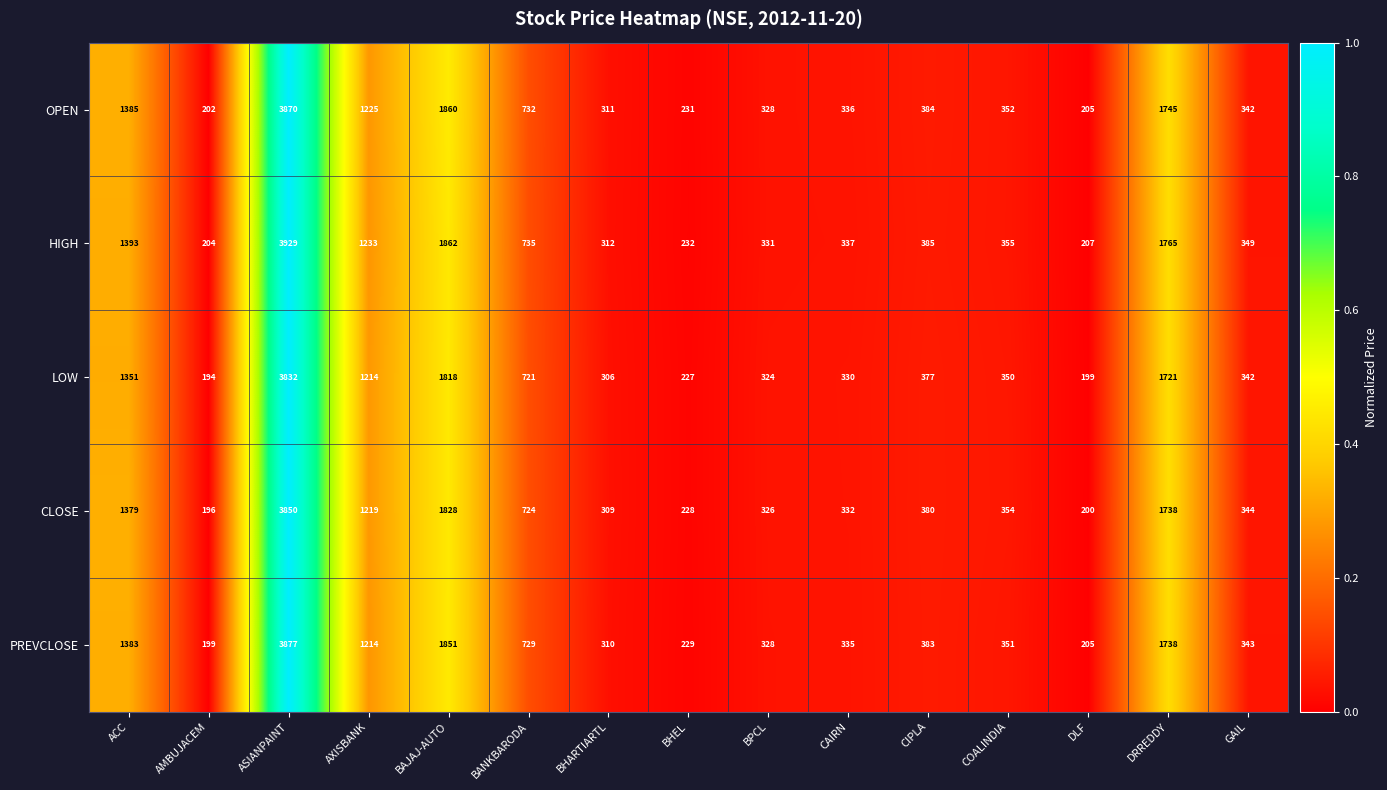

Which series changed the most between BAJAJ-AUTO and BANKBARODA?

OPEN